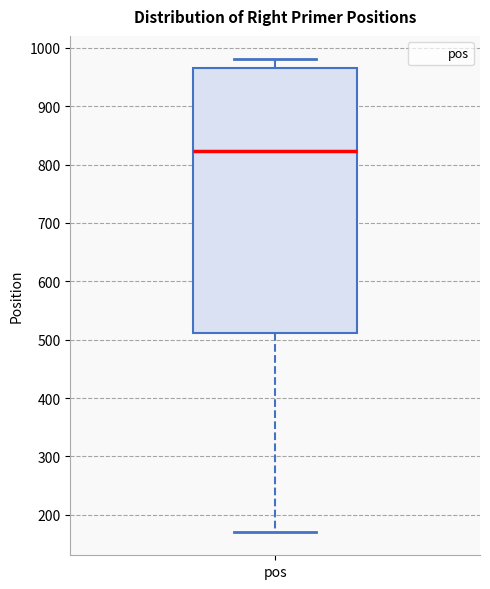

Read this box plot against the y-axis: the position of the median line, the range covered by the box, and the ends of both whiskers. The values are not printed on the chart, so give them approximately, as read against the axis.

median 820, box 510 to 970, whiskers 170 to 980